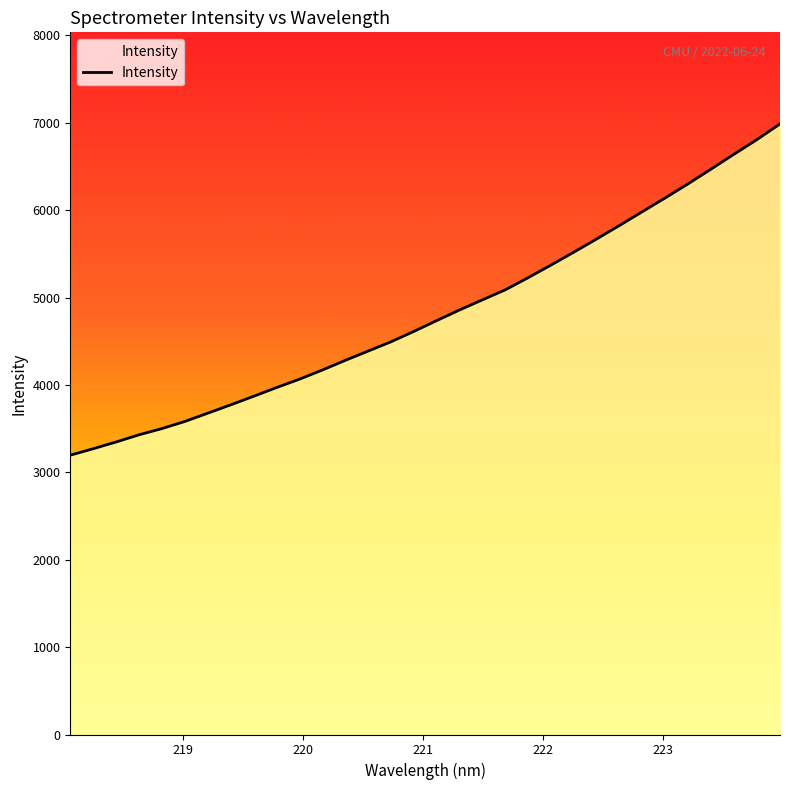

What is the minimum value shown in the chart?

3196.2